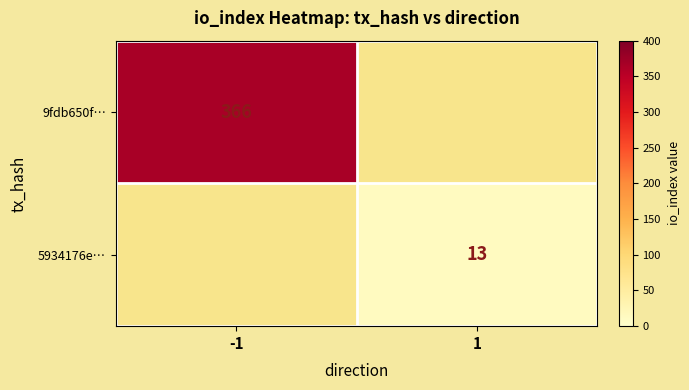

The value of 5934176e… at 1 is 8. True or false?

False